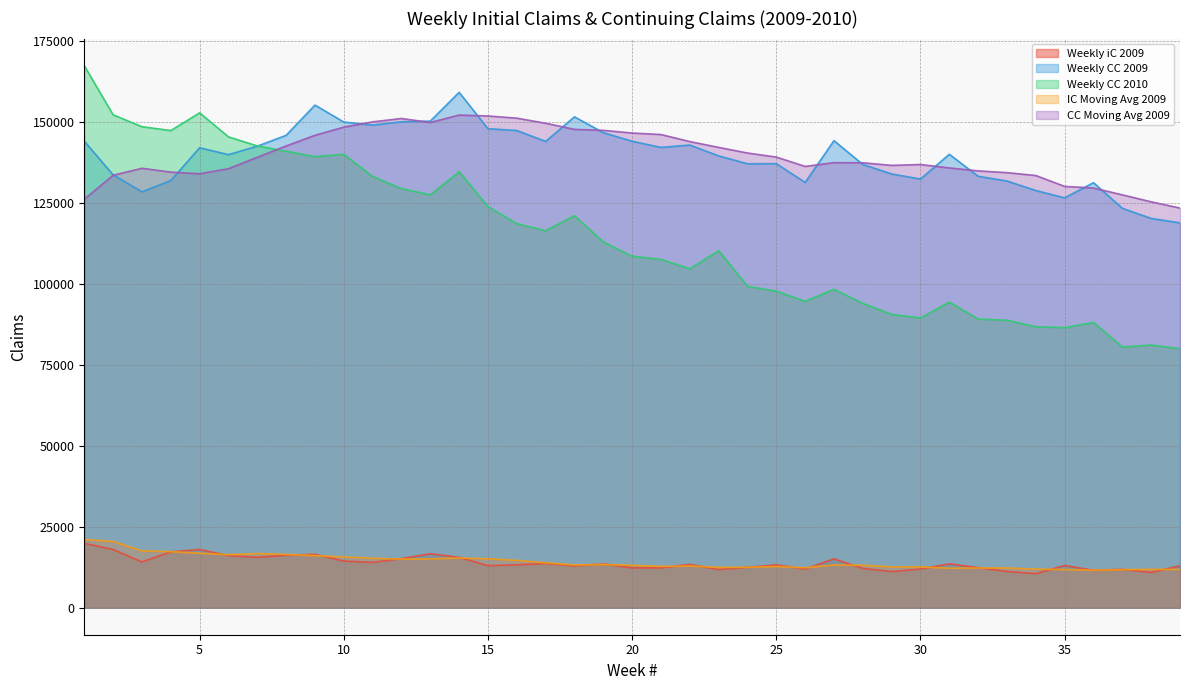

Rank the series by their maximum value, from lowest to highest.

Weekly iC 2009, IC Moving Avg 2009, CC Moving Avg 2009, Weekly CC 2009, Weekly CC 2010